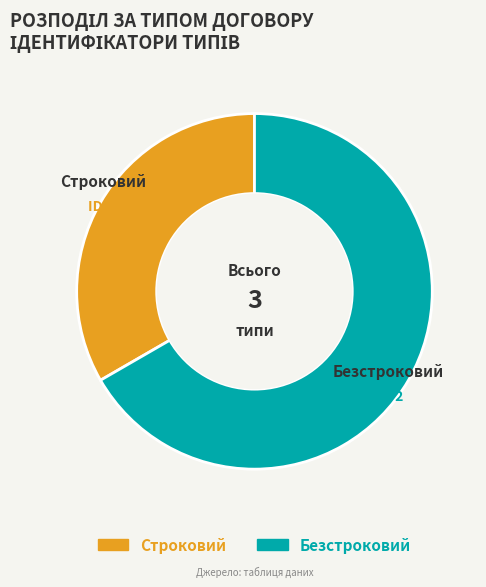

To the nearest percent, what portion does Безстроковий represent?

67%